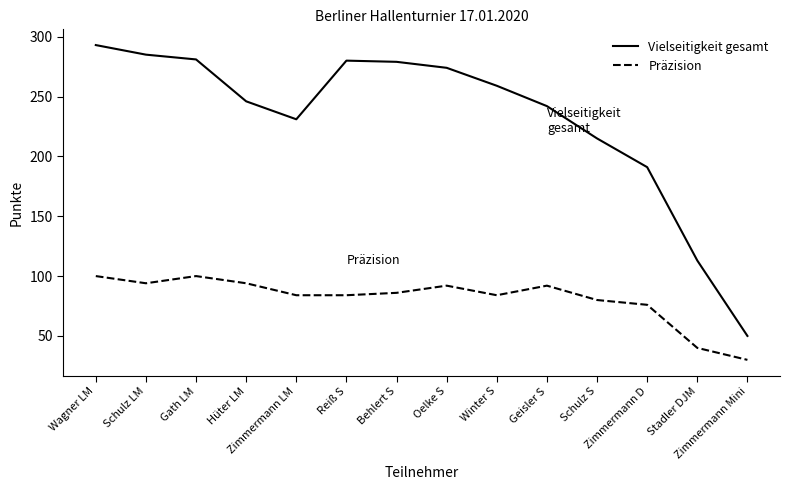

Rank the series by their maximum value, from highest to lowest.

Vielseitigkeit gesamt, Präzision